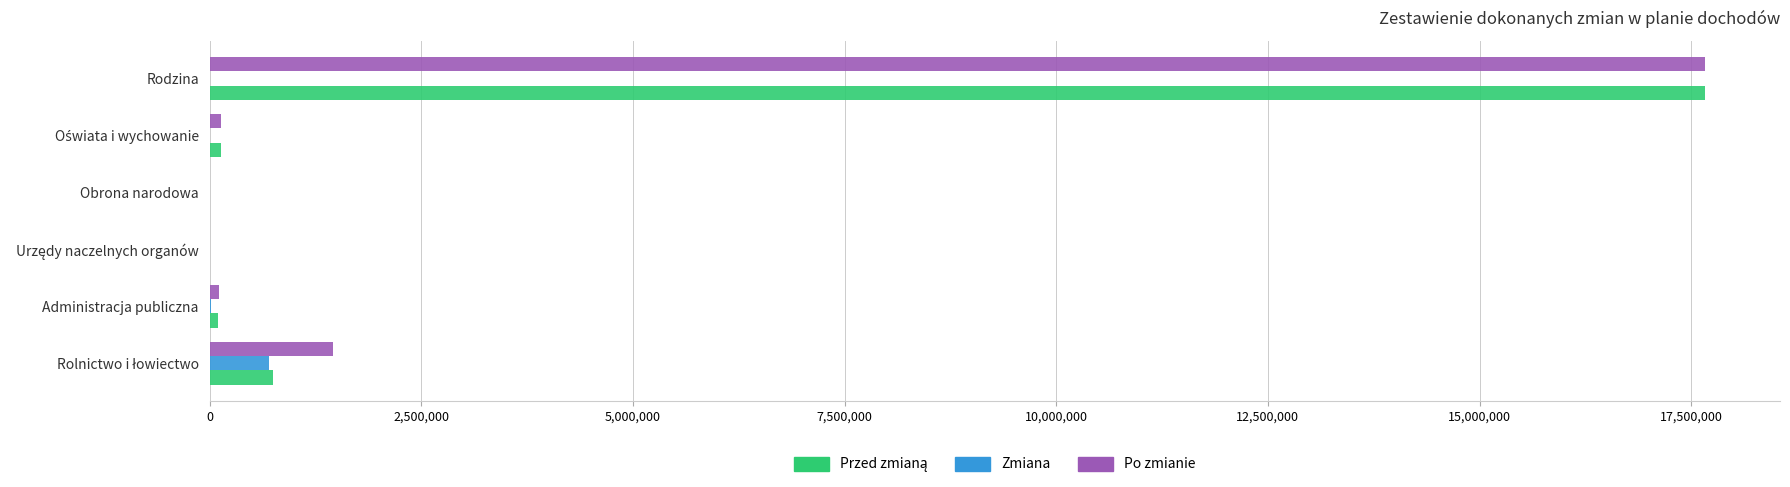

Is the value of Po zmianie at Rodzina greater than the value of Zmiana at Obrona narodowa?

Yes